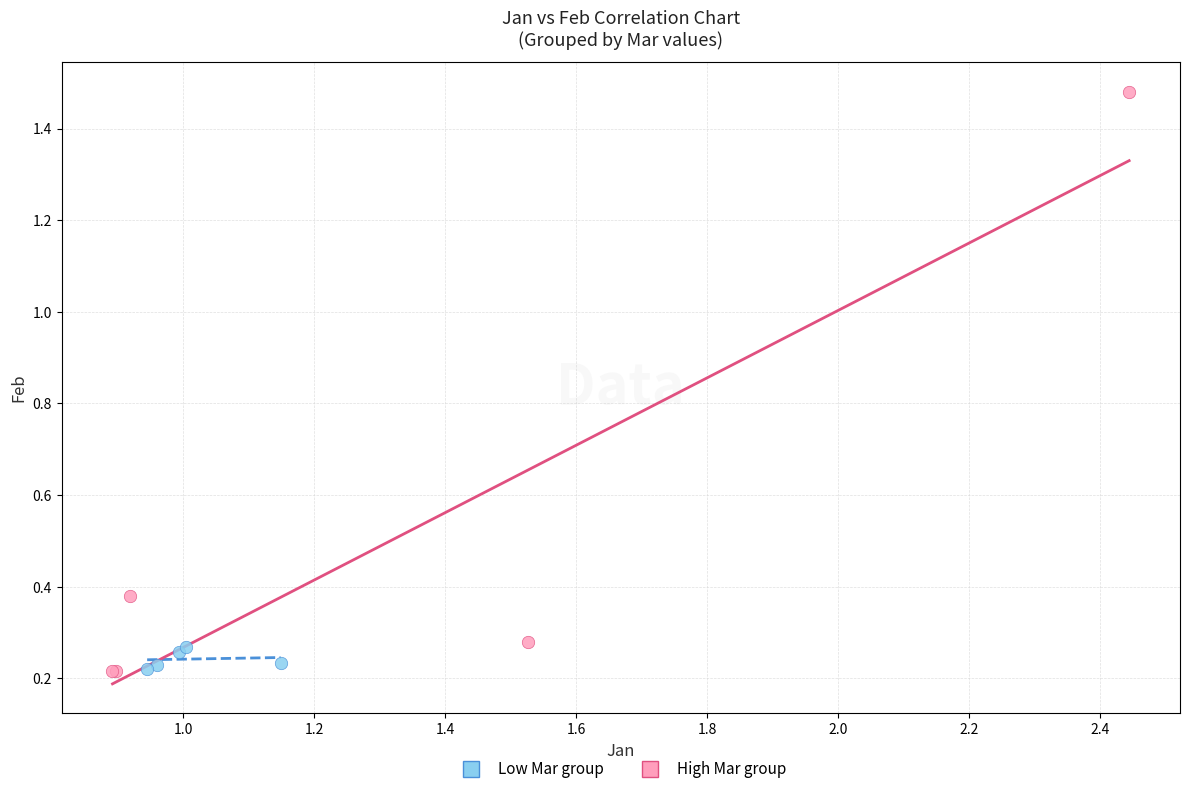

Which series reaches the maximum Y coordinate?

High Mar group